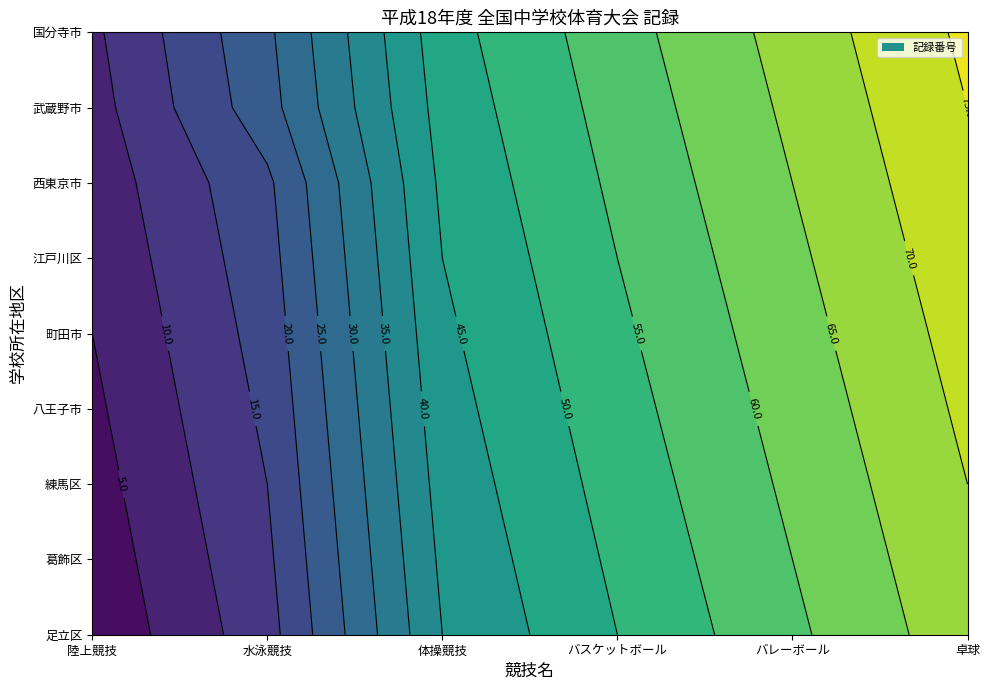

What is the lowest value of the 陸上競技 series?

1